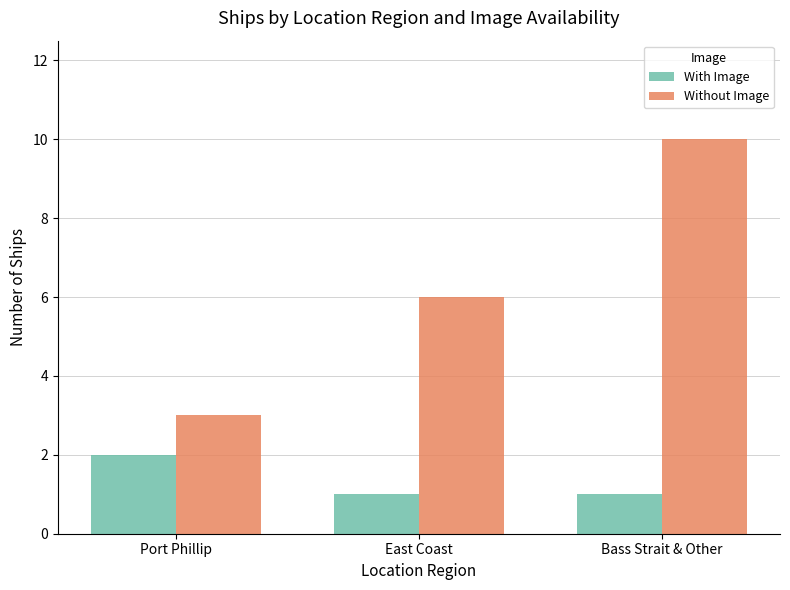

How many series are shown in this chart?

2